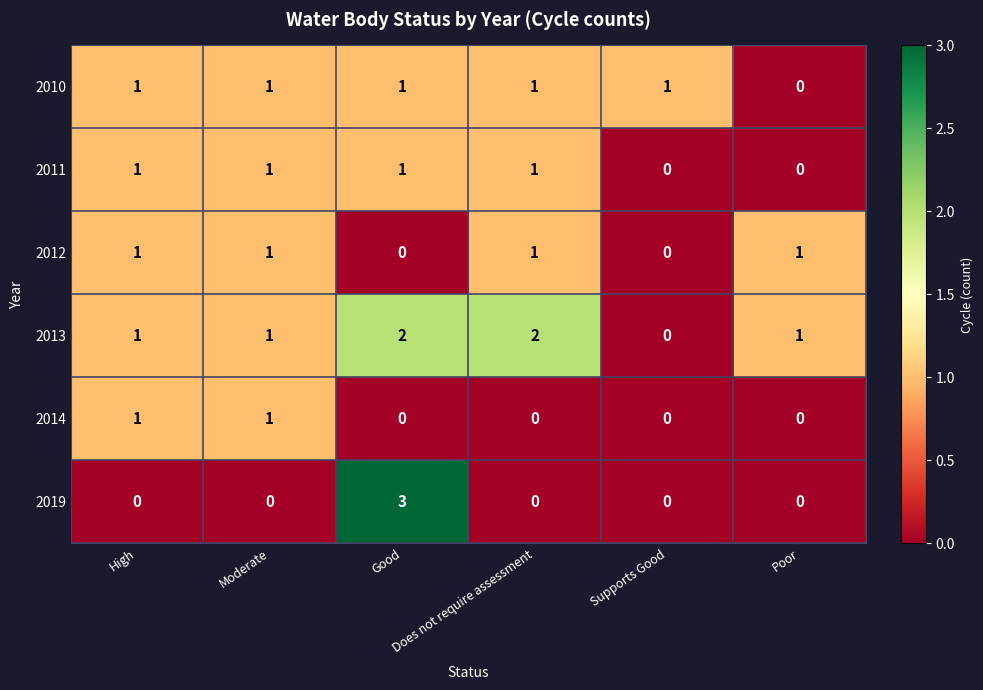

How many 2012 values are between 0 and 1?

6